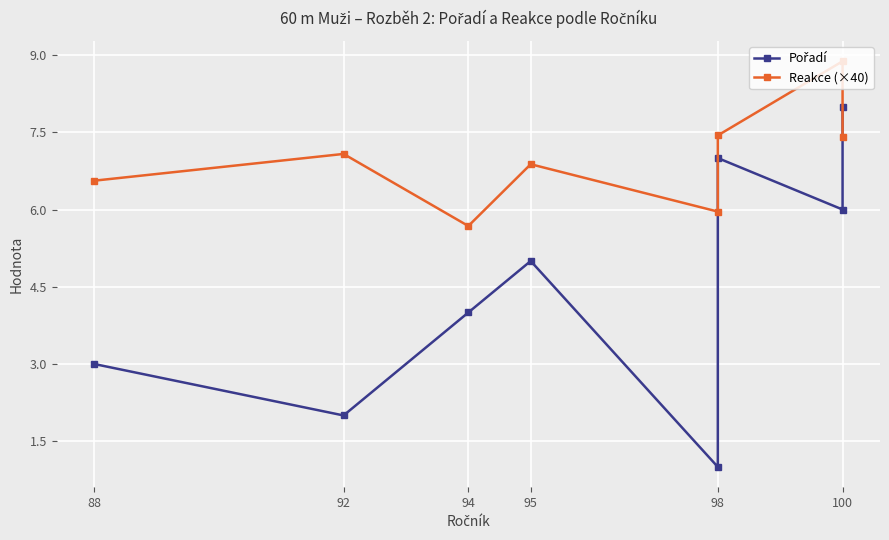

Where does the Reakce (×40) series first go above 7?

92